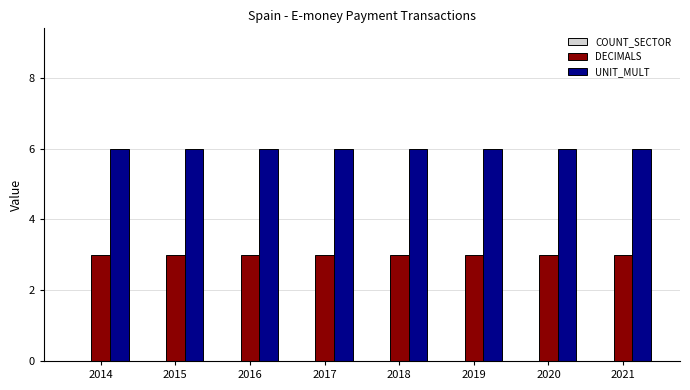

What is the spread (max minus min) of values at 2016?

3